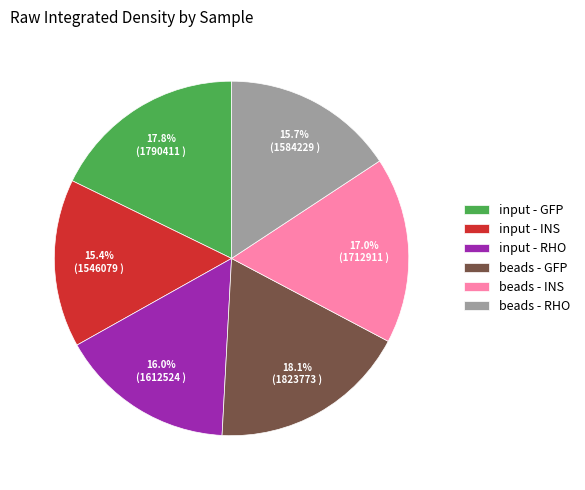

Is it true that input - RHO is 11% of the pie?

False